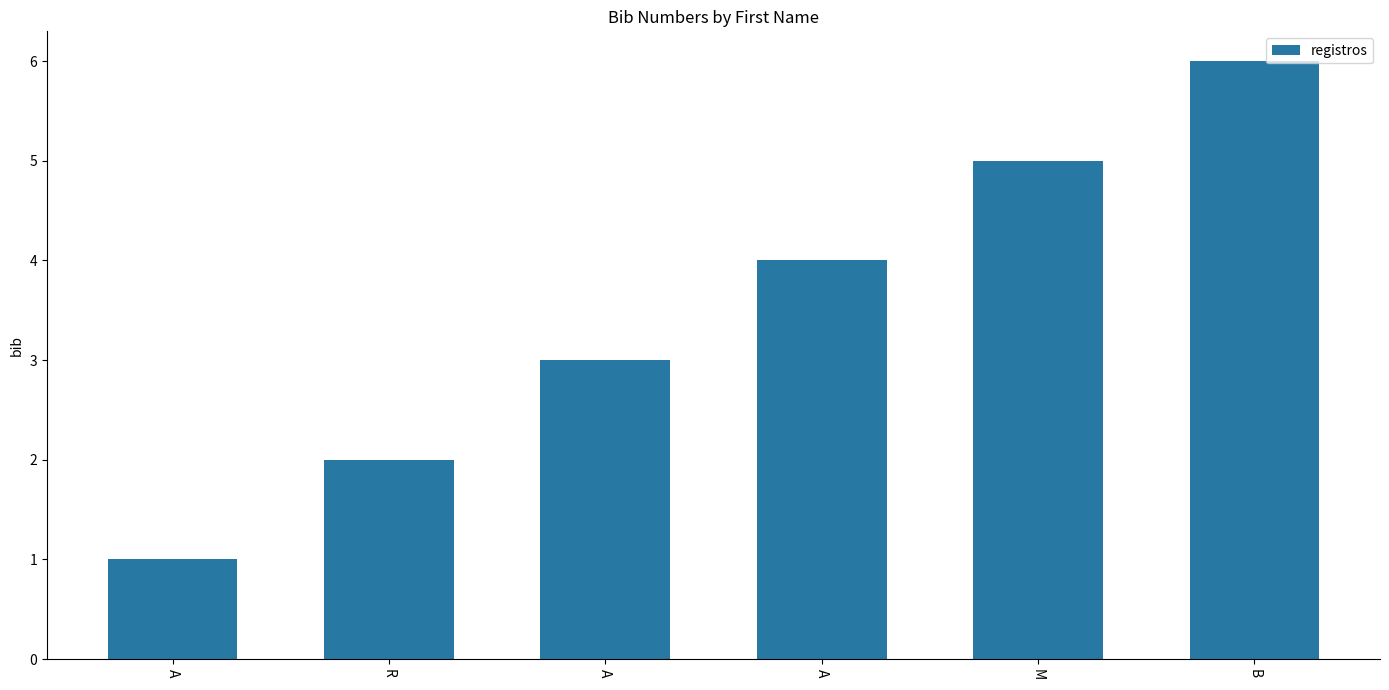

How many categories are shown in the chart?

6